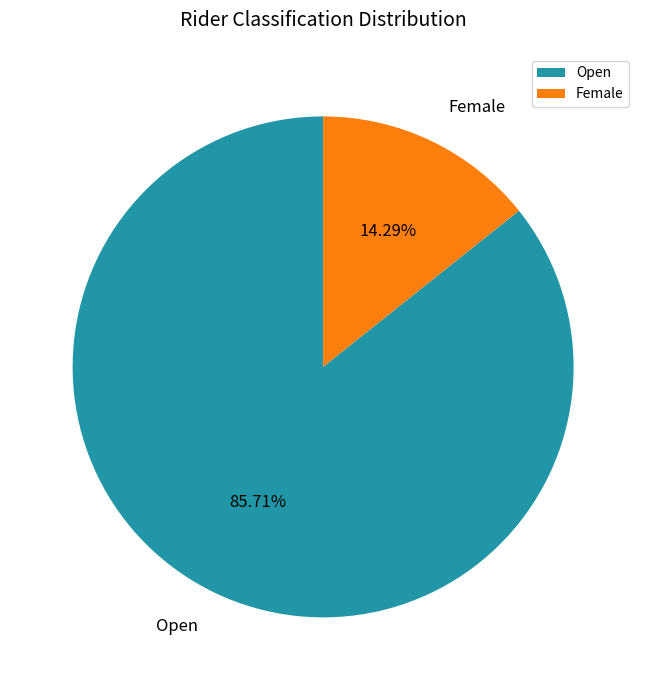

Between Female and Open, which is larger?

Open